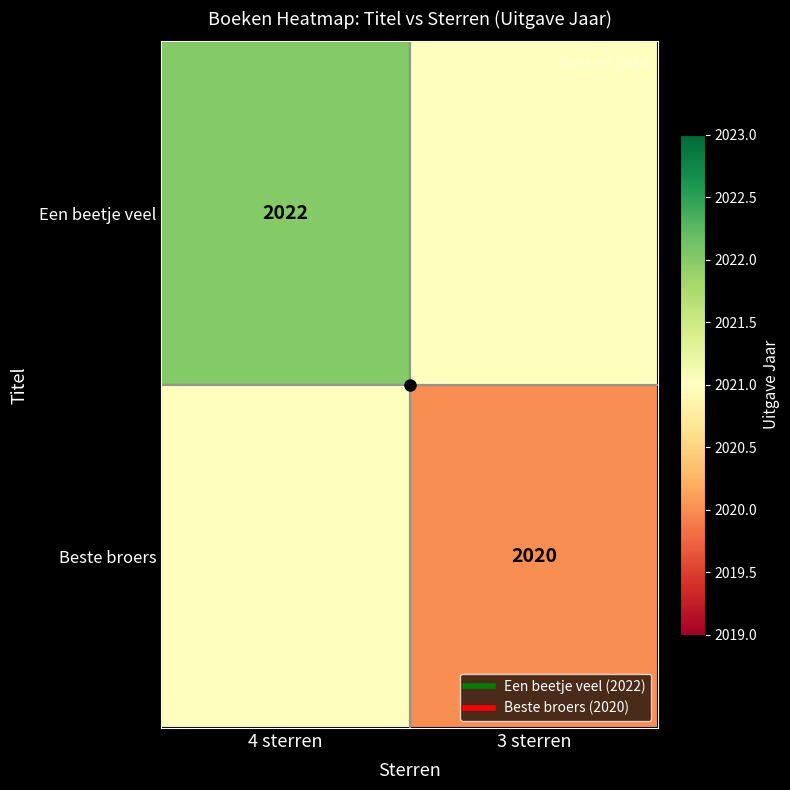

At 3 sterren, list the series in order from smallest to largest.

Beste broers, Een beetje veel